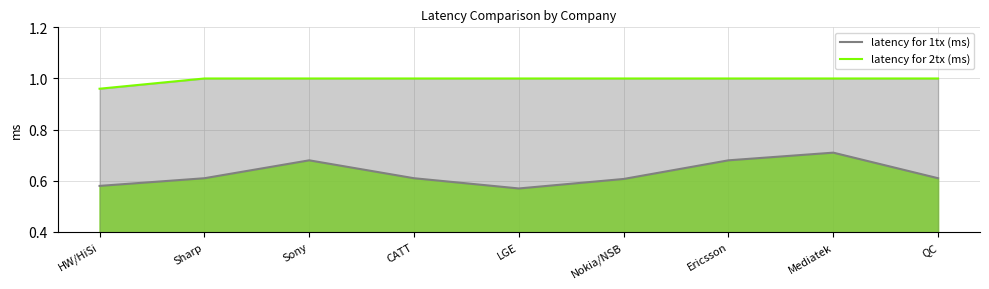

Rank the series at Nokia/NSB from highest to lowest value.

latency for 2tx (ms), latency for 1tx (ms)